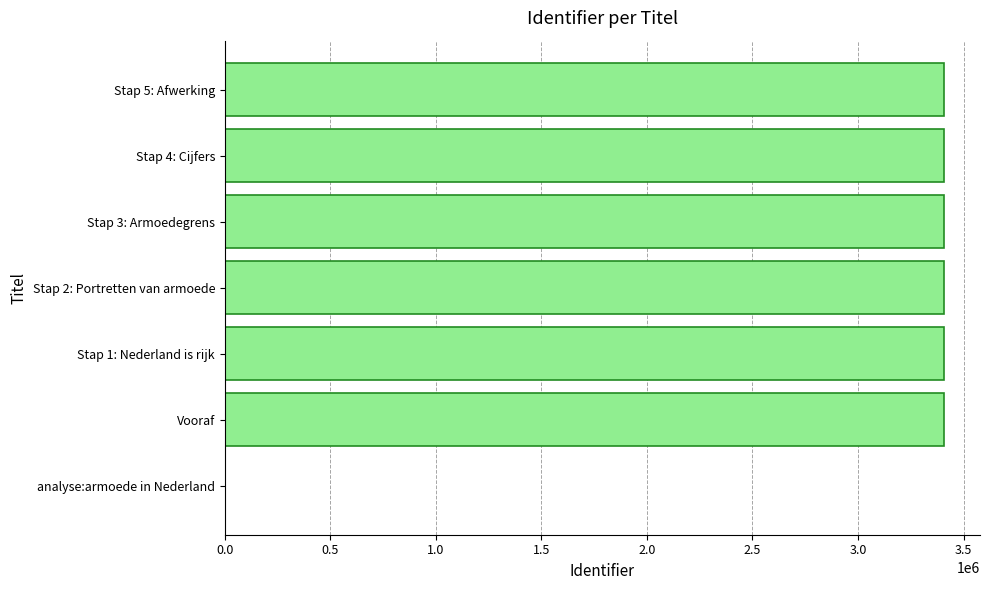

What is the change in value from analyse:armoede in Nederland to Vooraf?

+3407421